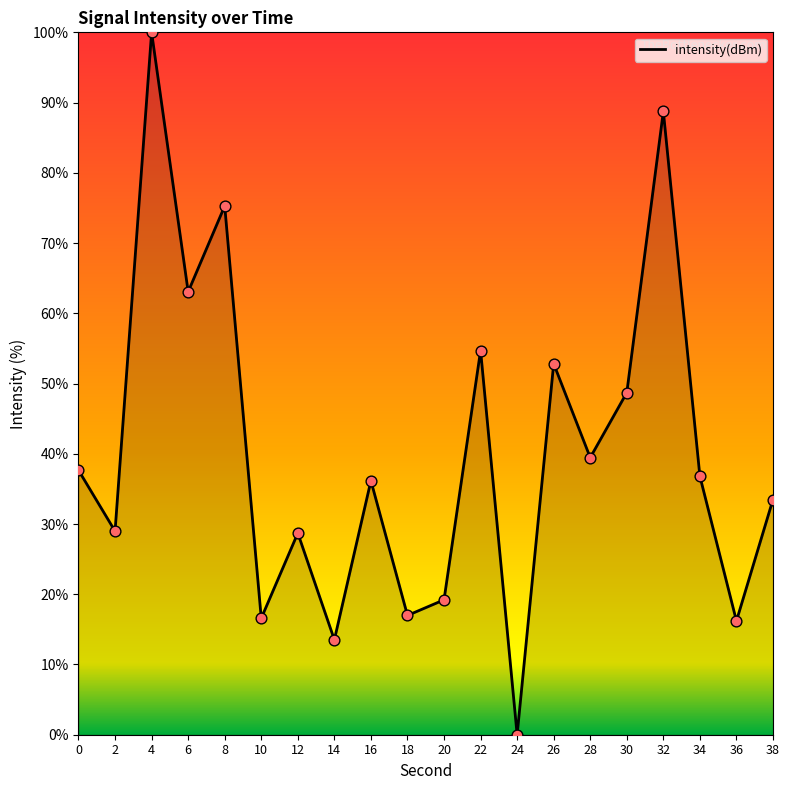

What is the change in value from 16 to 18?

-19.2